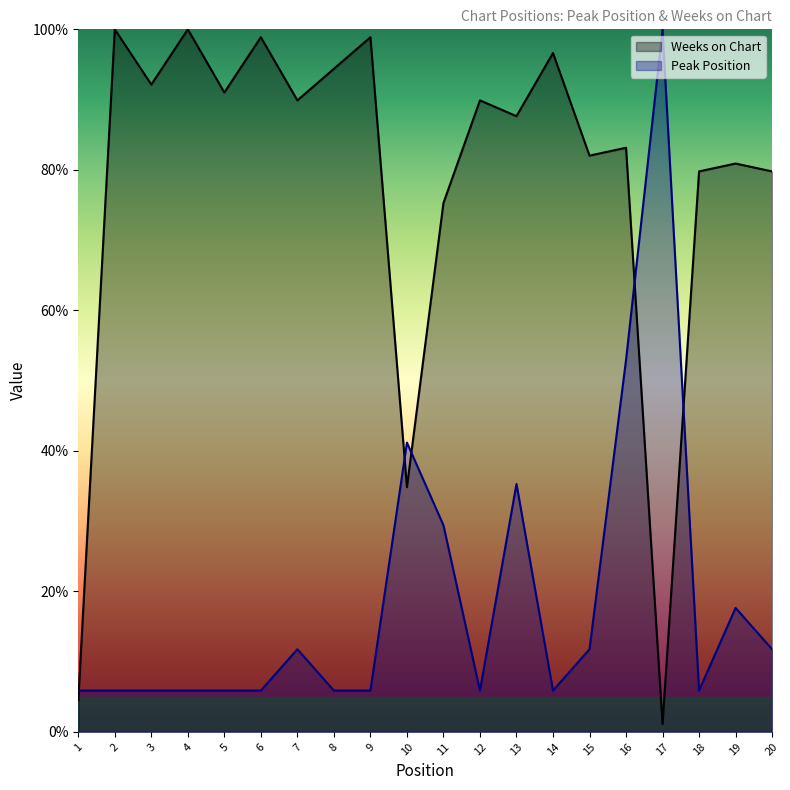

True or false: Weeks on Chart has more than 2 interior local peaks.

True